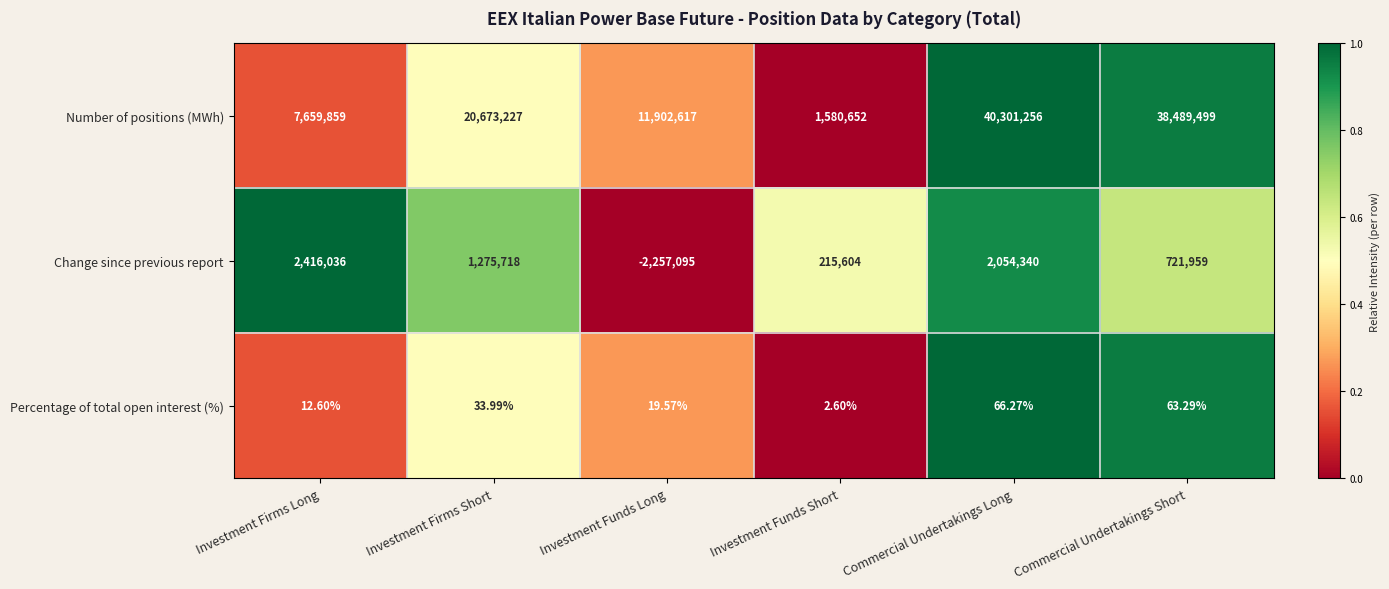

Which label corresponds to the largest value in the chart?

Commercial Undertakings Long